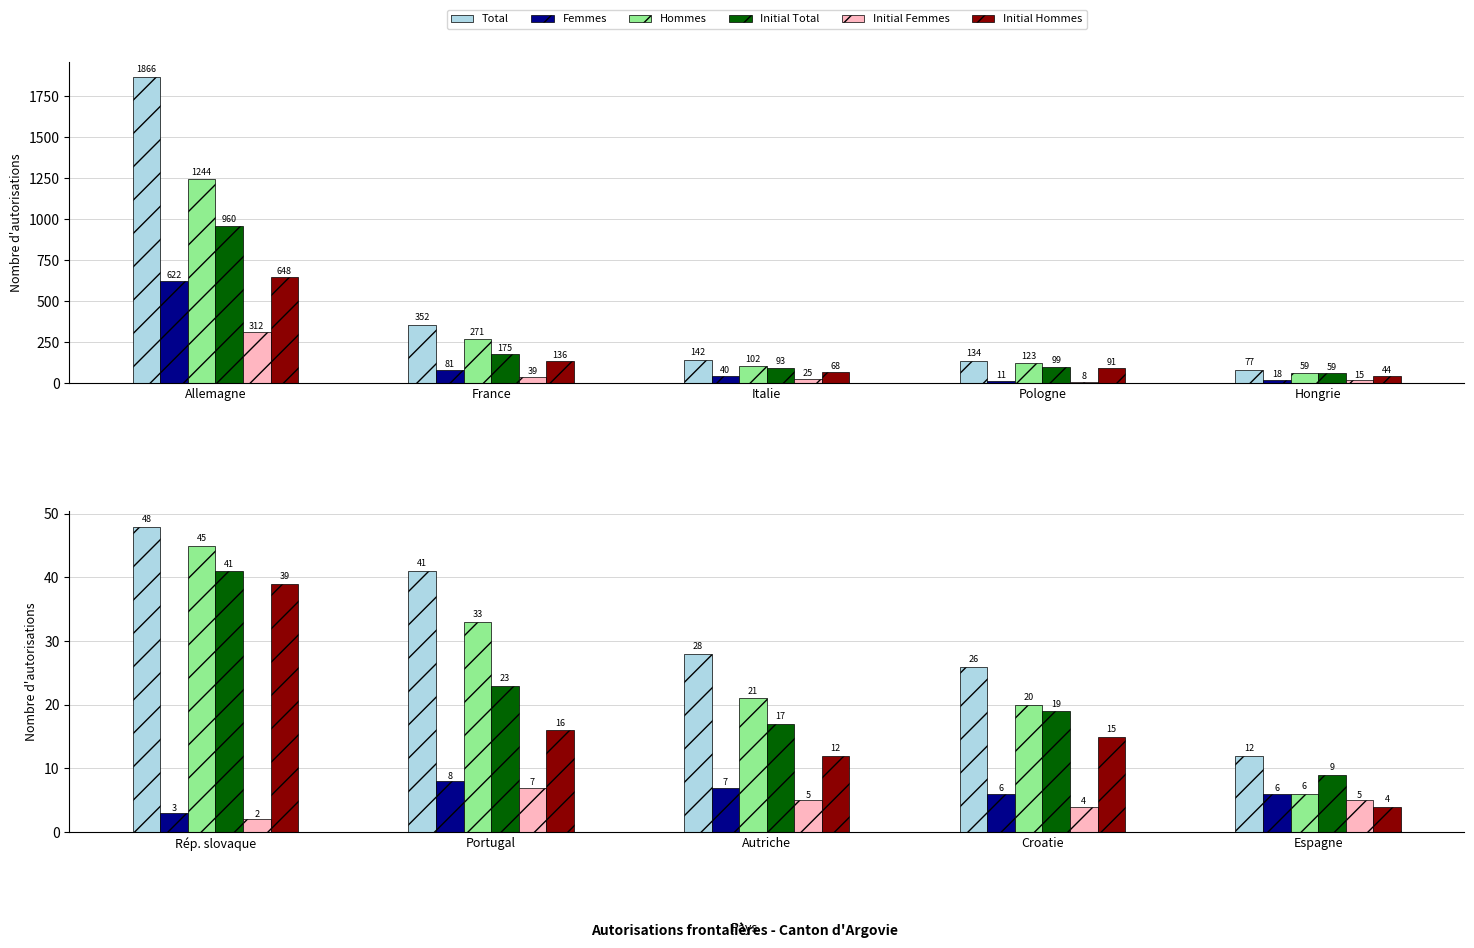

Between Autriche and Croatie, which is larger?

Autriche